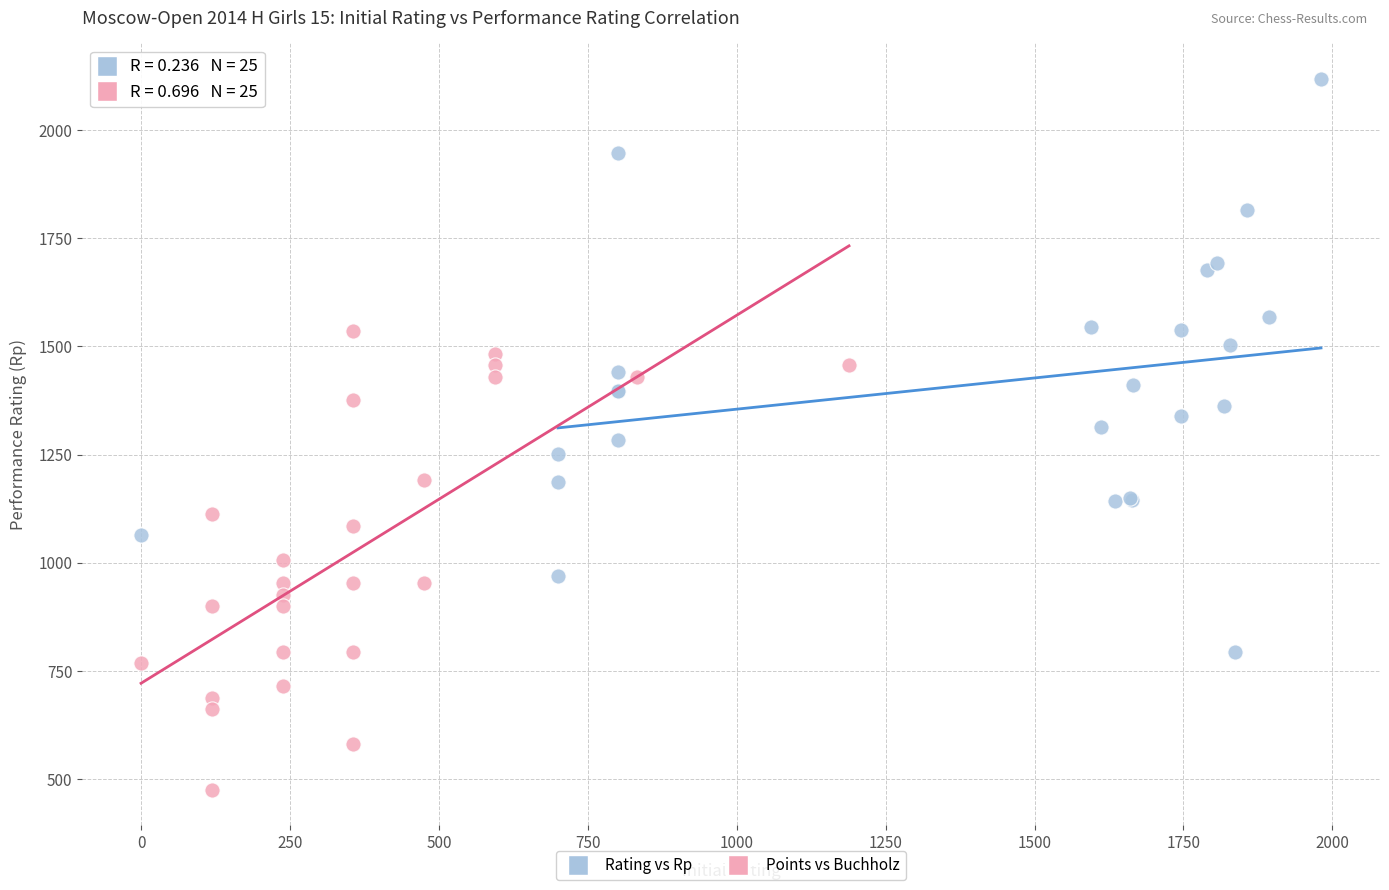

Which series contains the lowest Y value?

Points vs Buchholz